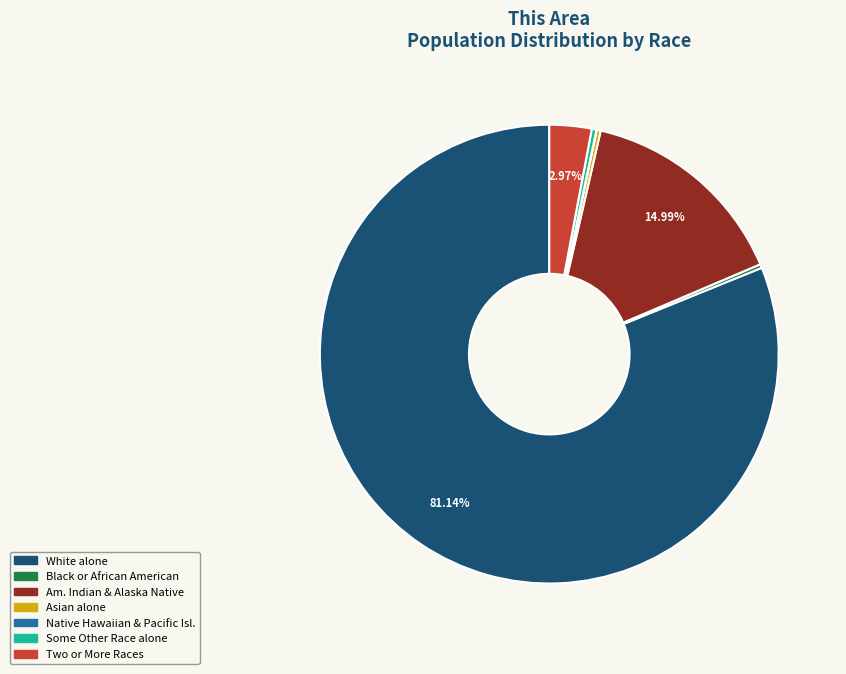

Does any single category account for the majority?

Yes